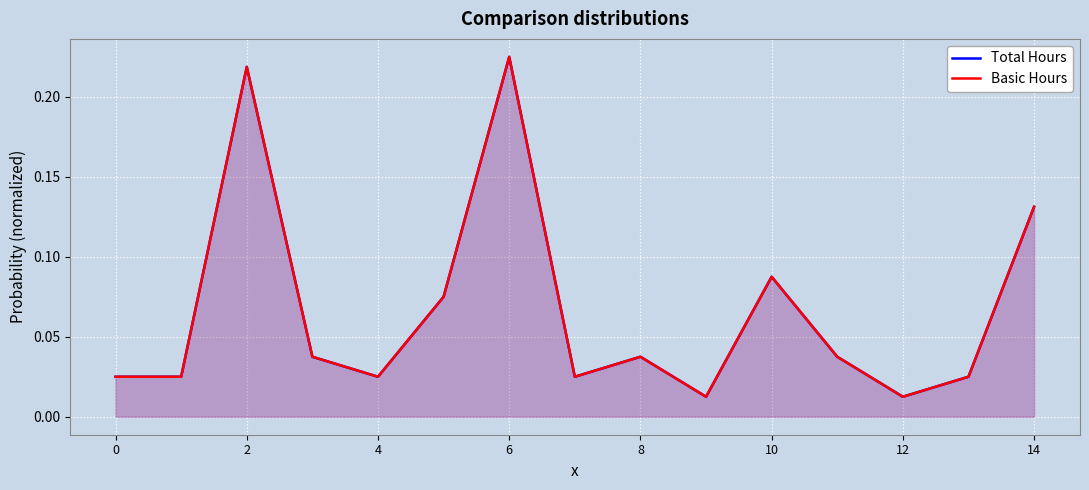

Which series has the largest total across all categories?

Total Hours